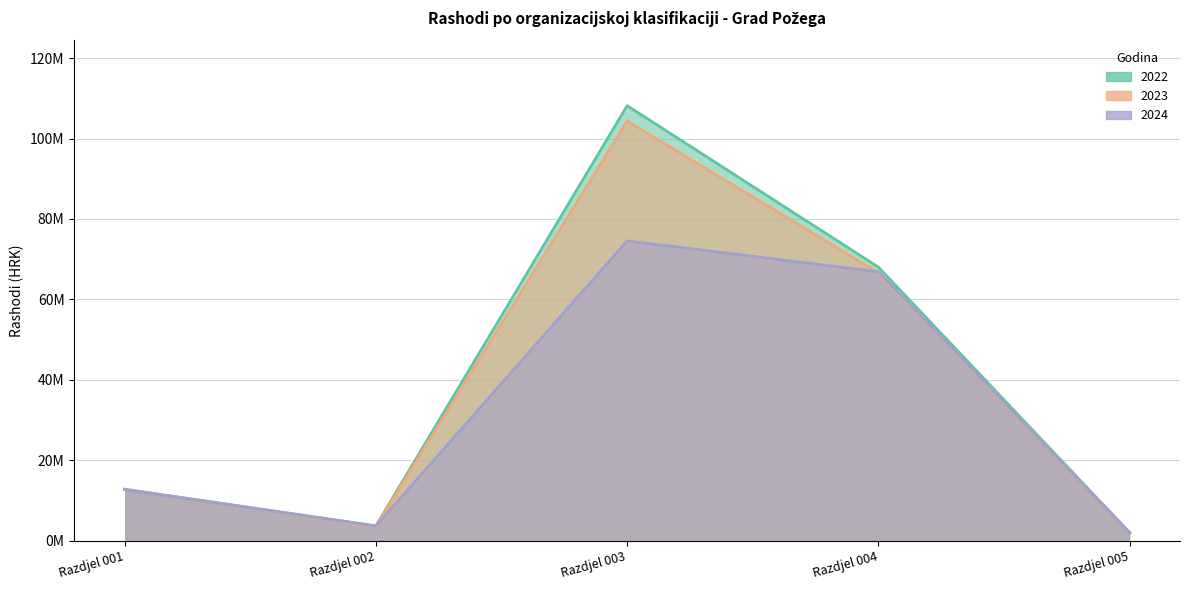

True or false: 2024 and 2022 intersect in this chart.

False